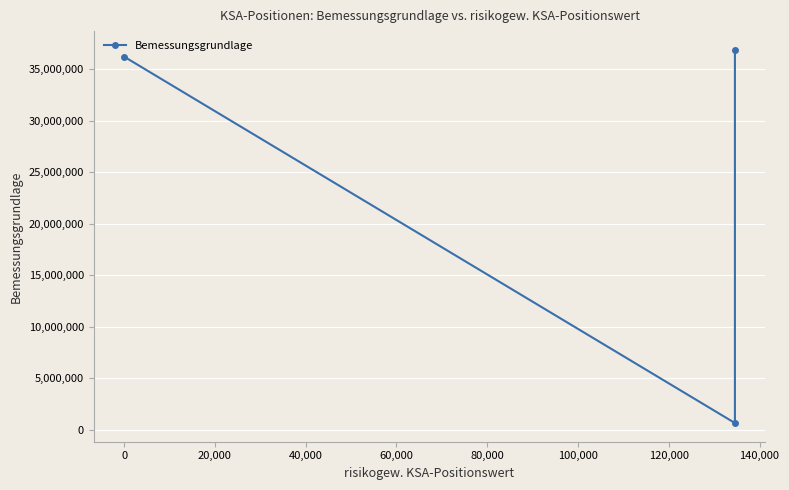

Reading left to right, transcribe all the data shown in this chart.

36225876.0	672869.3	36898745.3